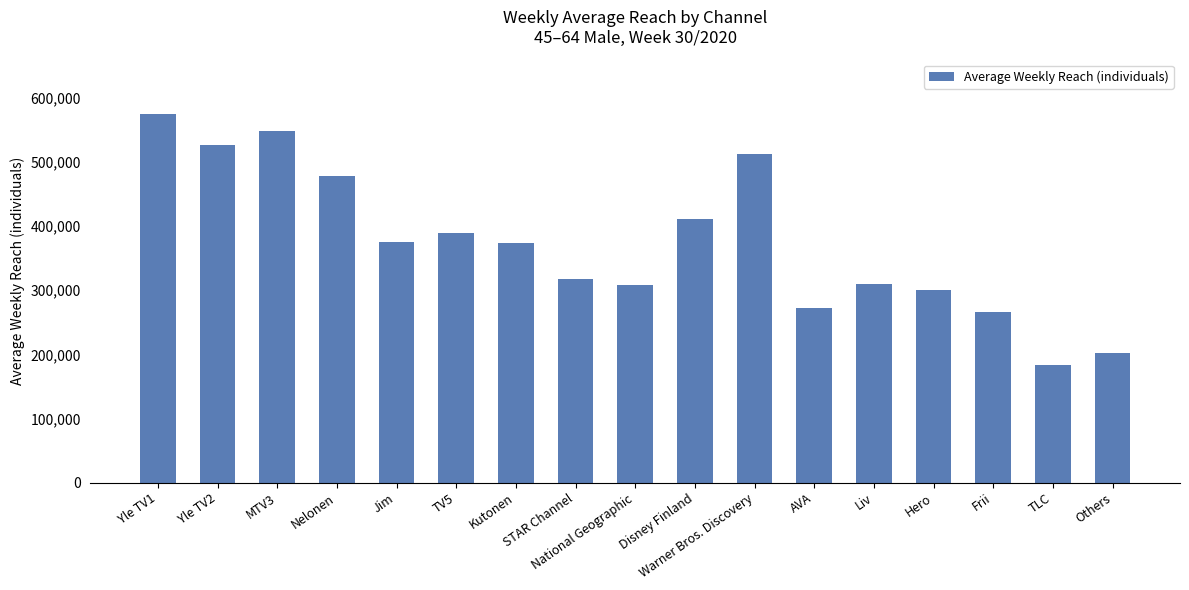

What is the label of the 4th bar from the right?

Hero